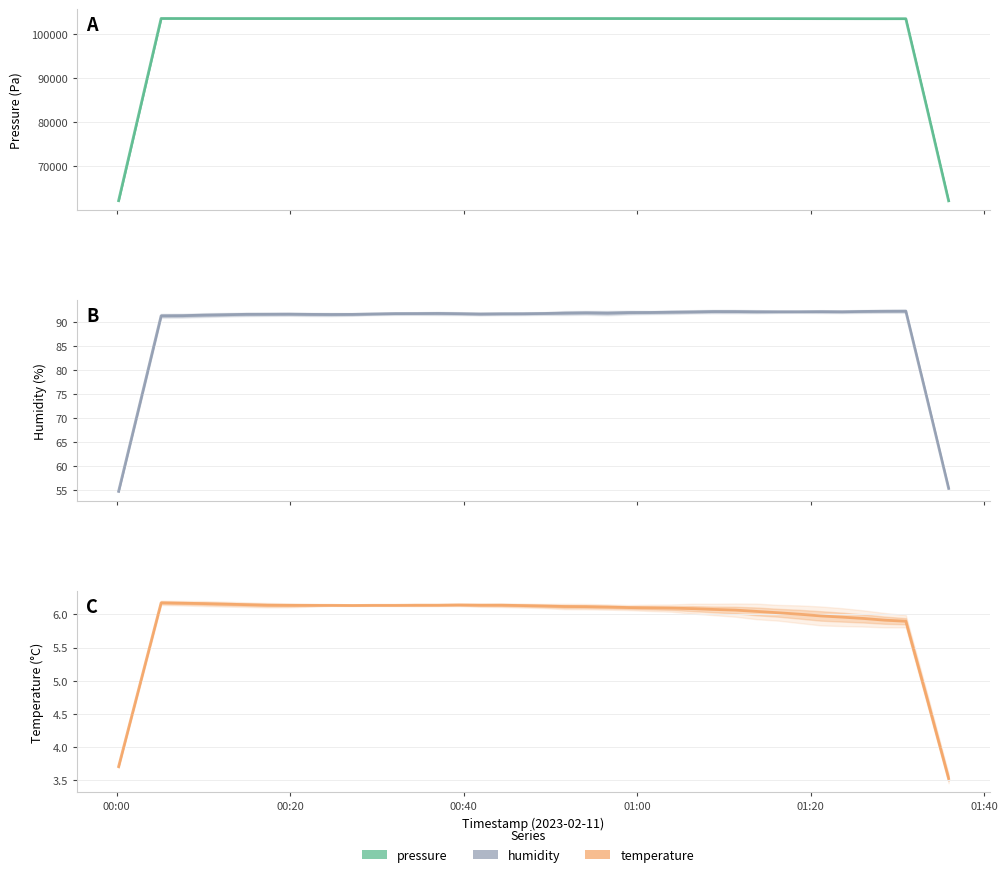

How many series are shown in this chart?

3